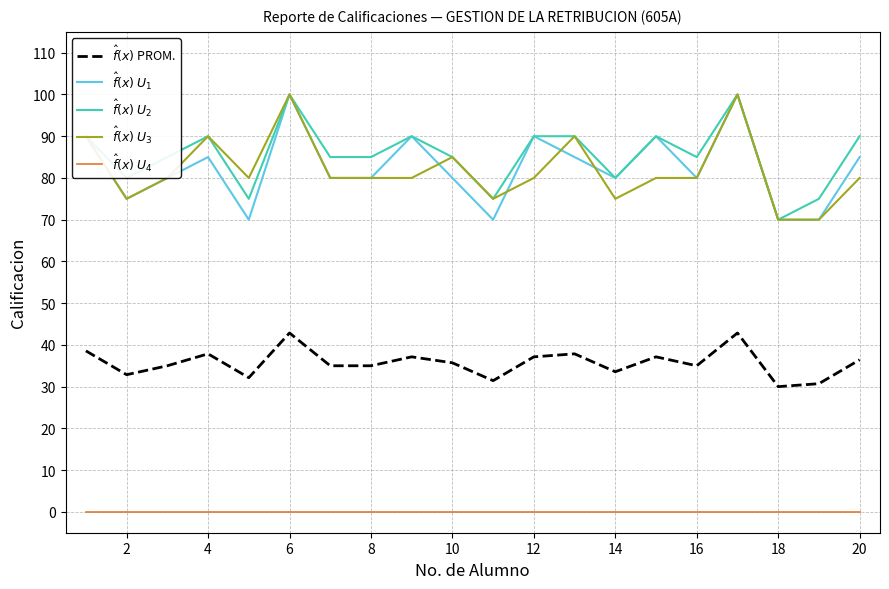

Does the chart have visible grid lines?

Yes